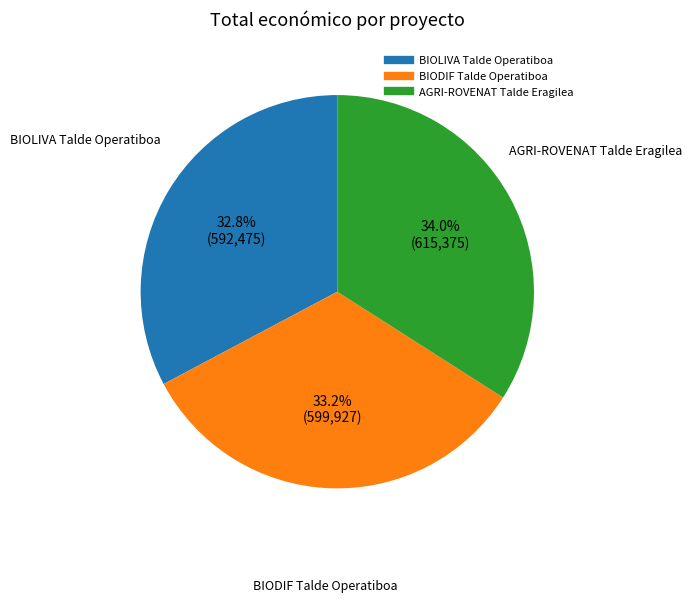

Approximately how many times larger is the value at BIODIF Talde Operatiboa compared to AGRI-ROVENAT Talde Eragilea?

1.0